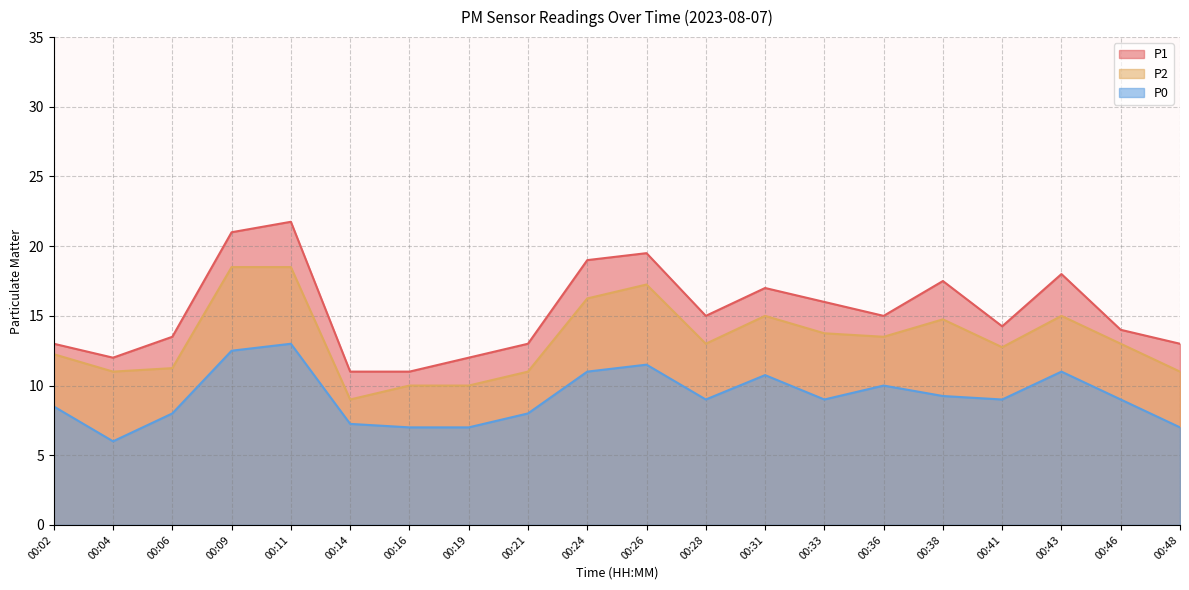

The value of P0 at 00:28 is 12.6. True or false?

False